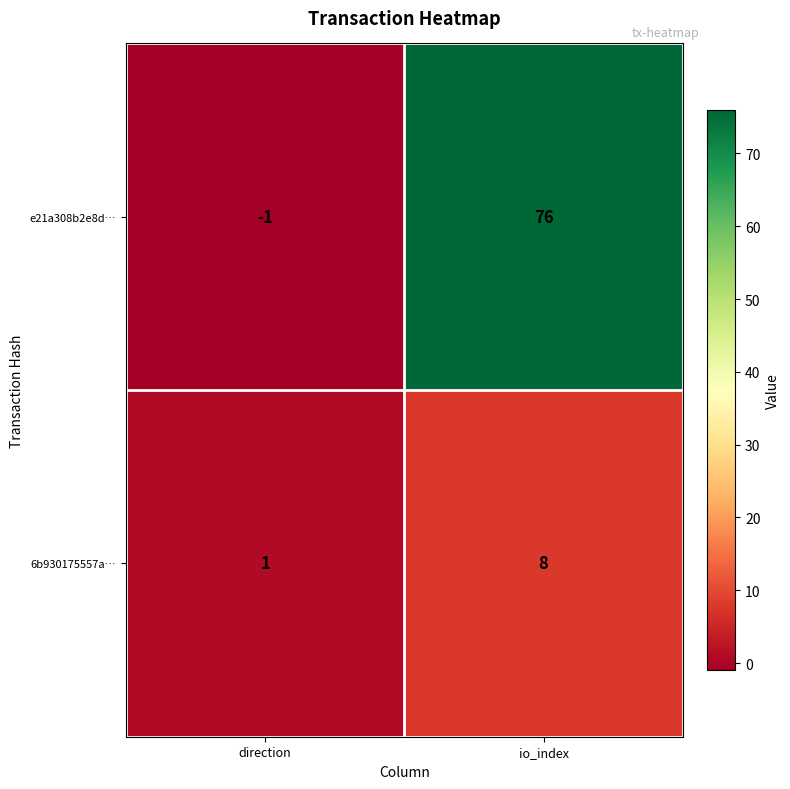

What is the difference between the maximum and minimum values in the 6b930175557a… series?

7